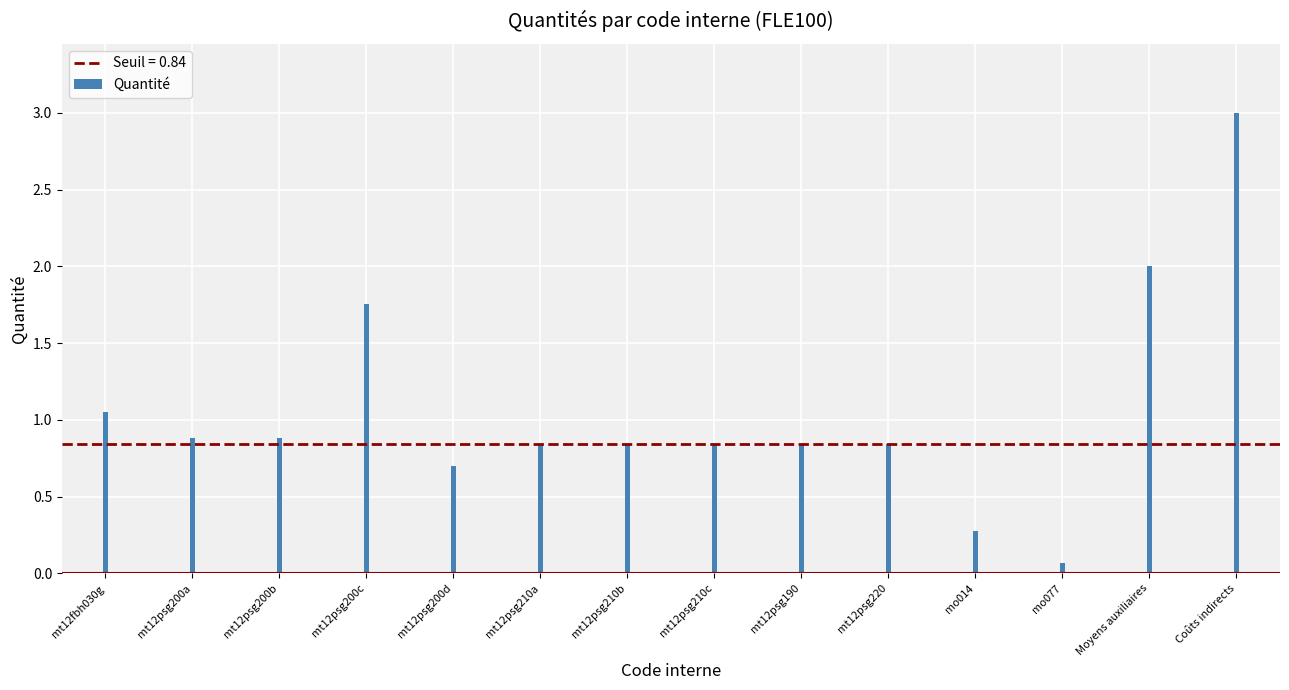

Which category has the highest value across all series?

Coûts indirects